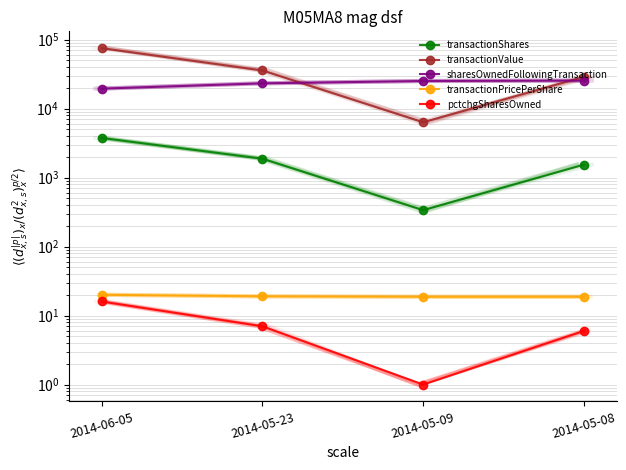

Rank the categories by transactionShares value from highest to lowest.

2014-06-05, 2014-05-23, 2014-05-08, 2014-05-09